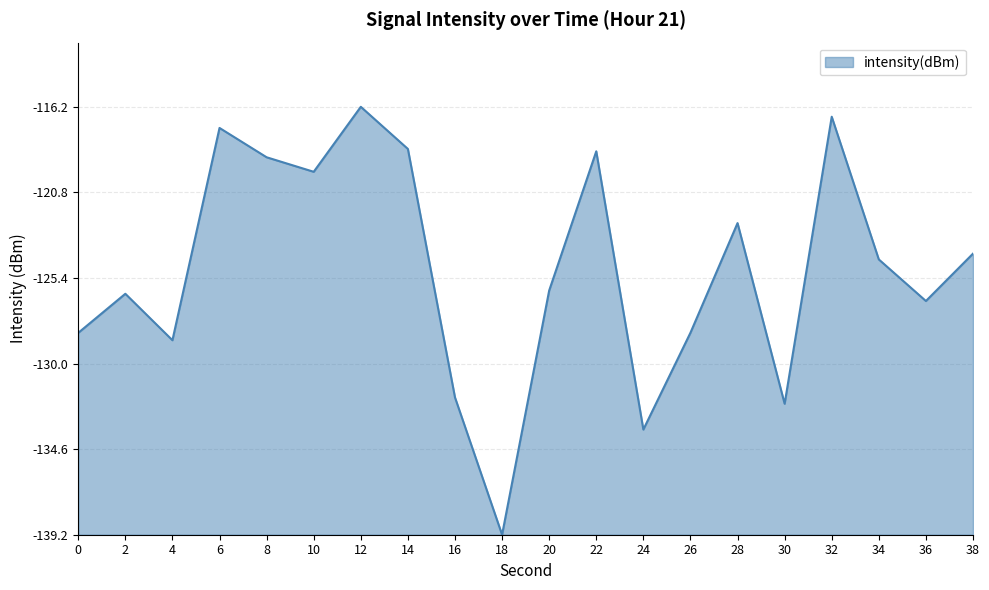

Does the chart have visible grid lines?

Yes